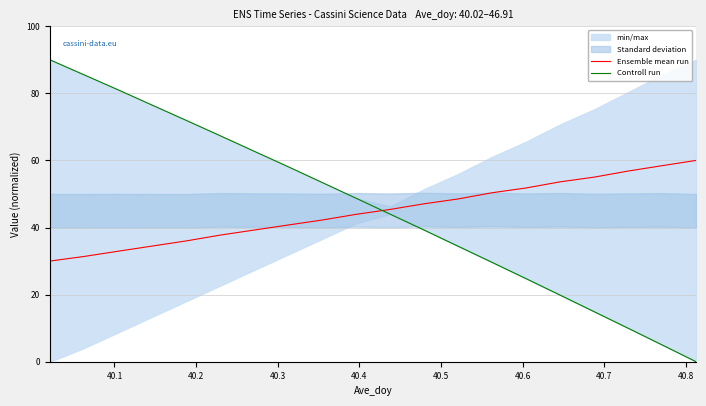

What is the highest value of the Ensemble mean run series?

60.0